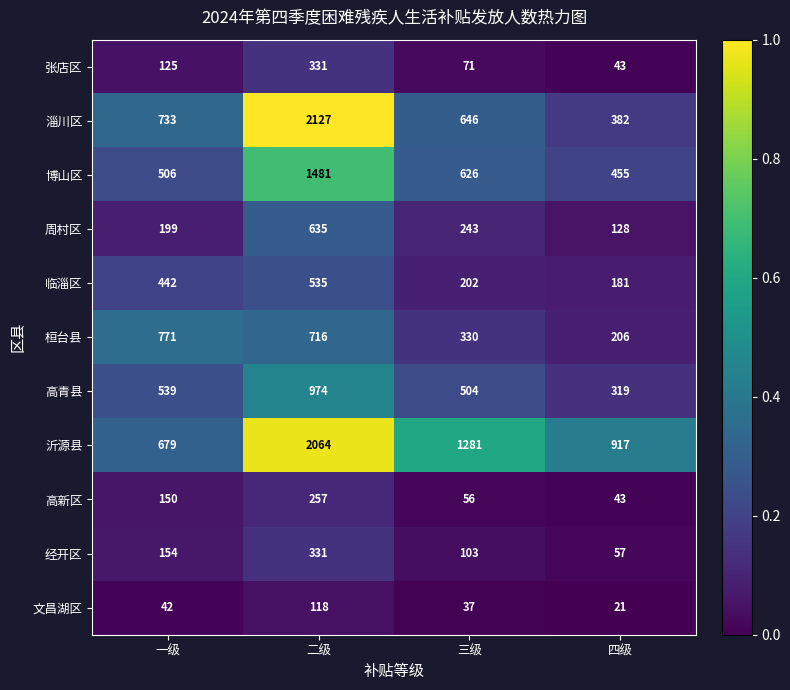

What is the maximum value for 淄川区?

2127